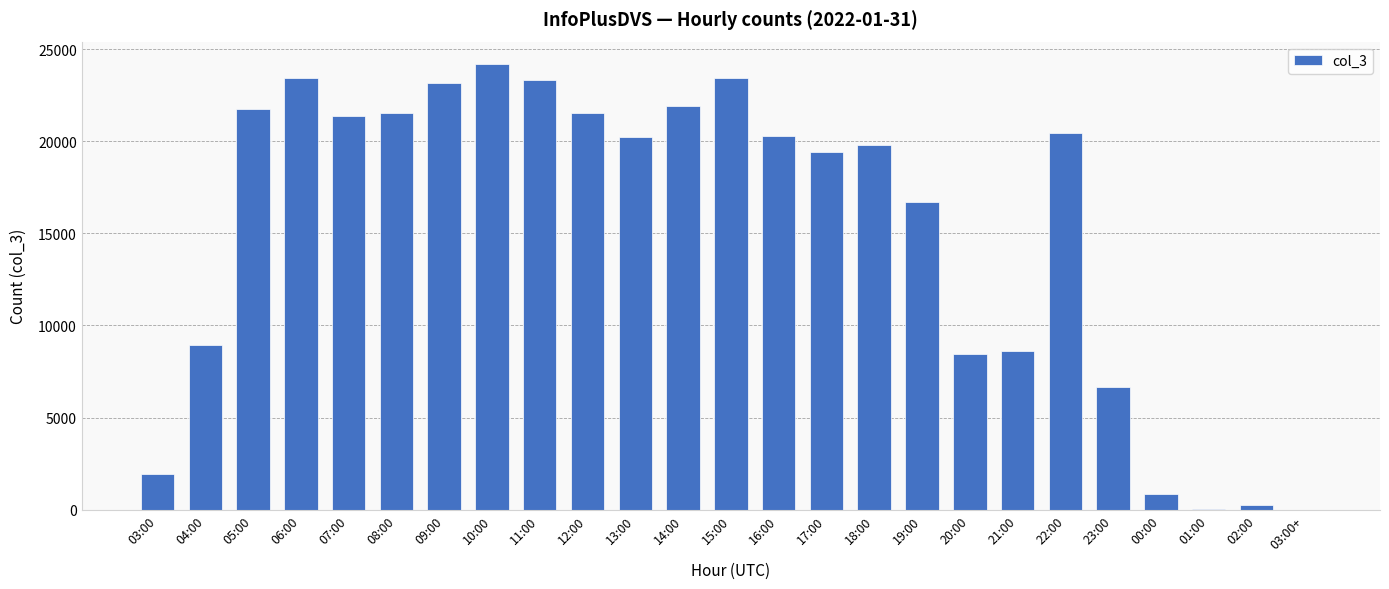

What is the greatest value displayed?

24193